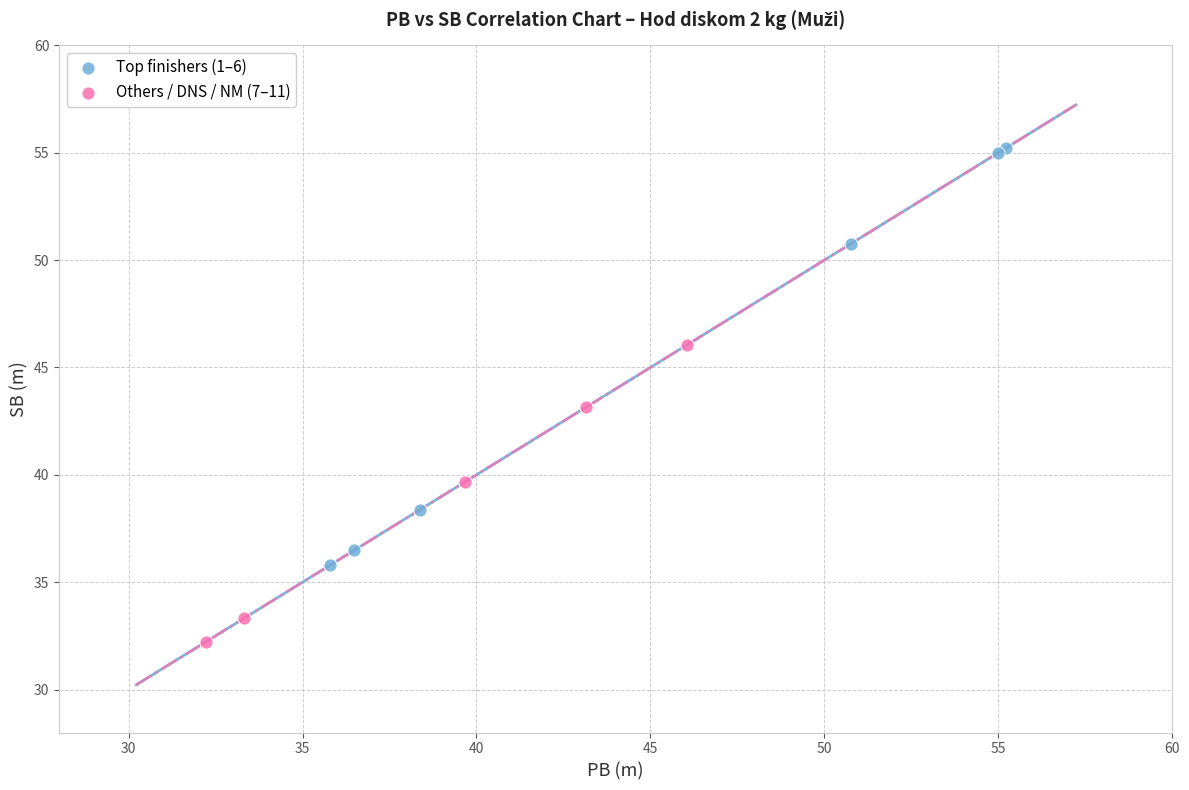

Which series reaches the maximum Y coordinate?

Top finishers (1–6)